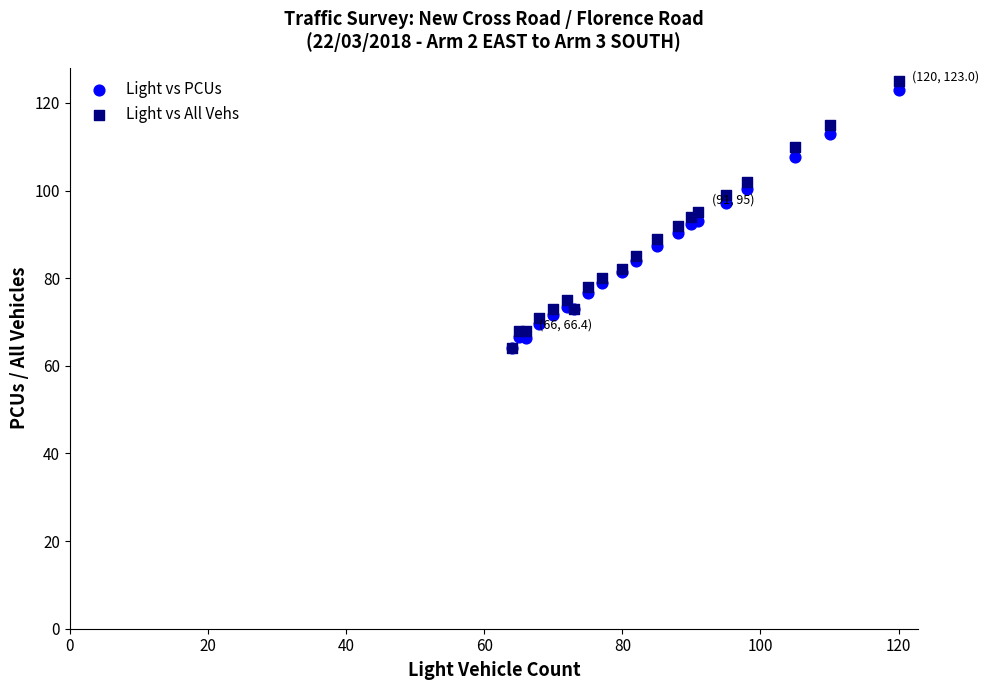

What are all the series names shown in the legend?

Light vs PCUs, Light vs All Vehs